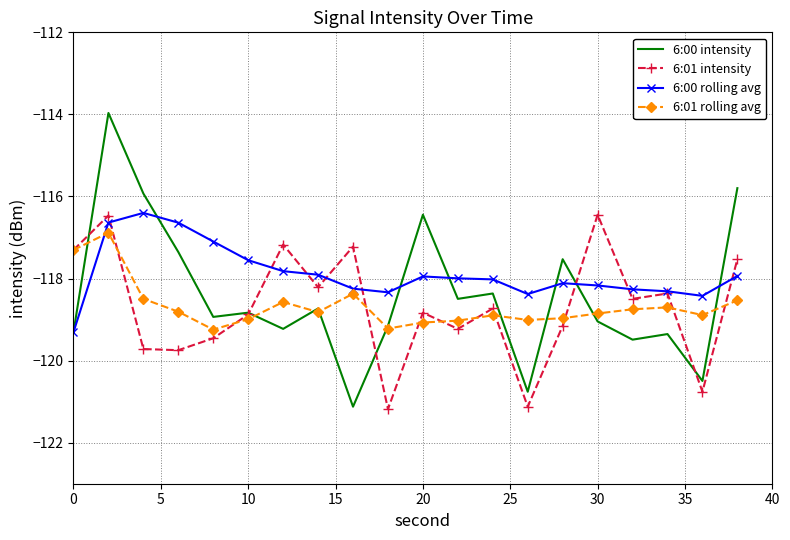

What is the lowest value of the 6:01 rolling avg series?

-119.2